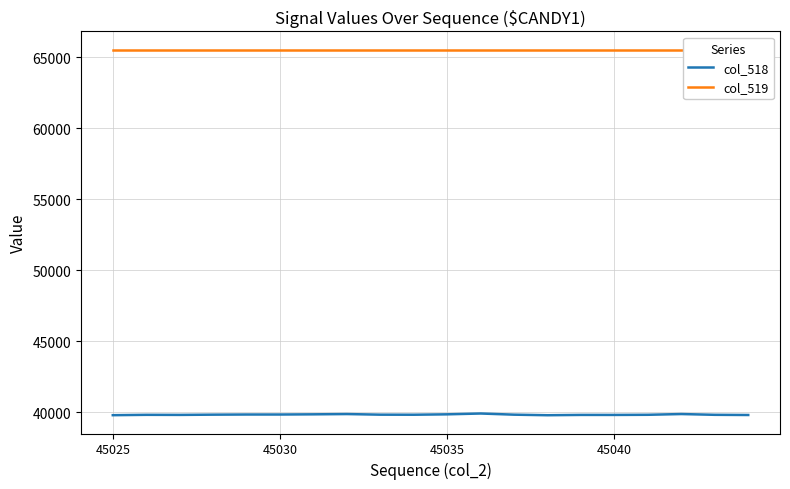

Reading left to right, what are all the values shown in this chart?

col_518: 39782	39807	39802	39819	39829	39829	39842	39861	39818	39814	39842	39900	39818	39779	39801	39800	39810	39862	39808	39795
col_519: 65535	65535	65535	65535	65535	65535	65535	65535	65535	65535	65535	65535	65535	65535	65535	65535	65535	65535	65535	65535